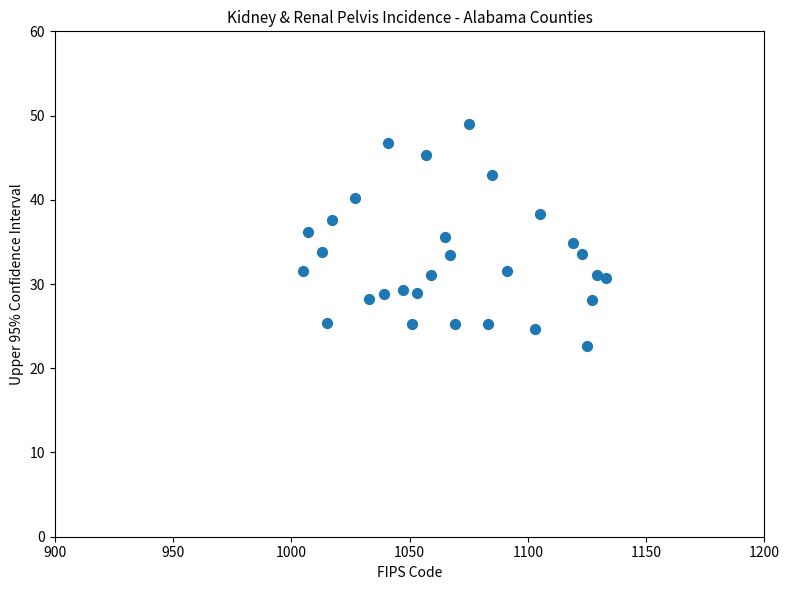

What is the range of X values (max minus min)?

128.0